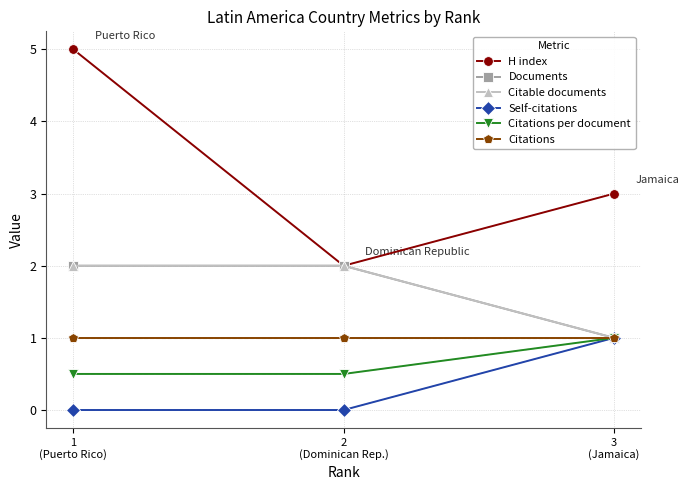

What is the value of the H index point at the 2nd from the left?

2.0